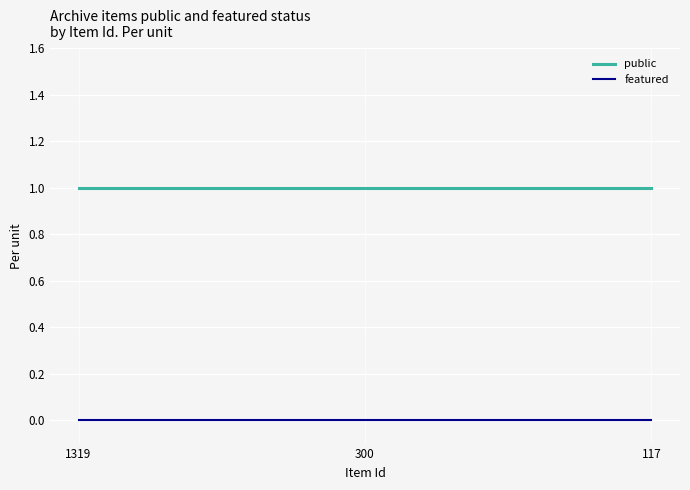

Rank the series by their maximum value, from highest to lowest.

public, featured